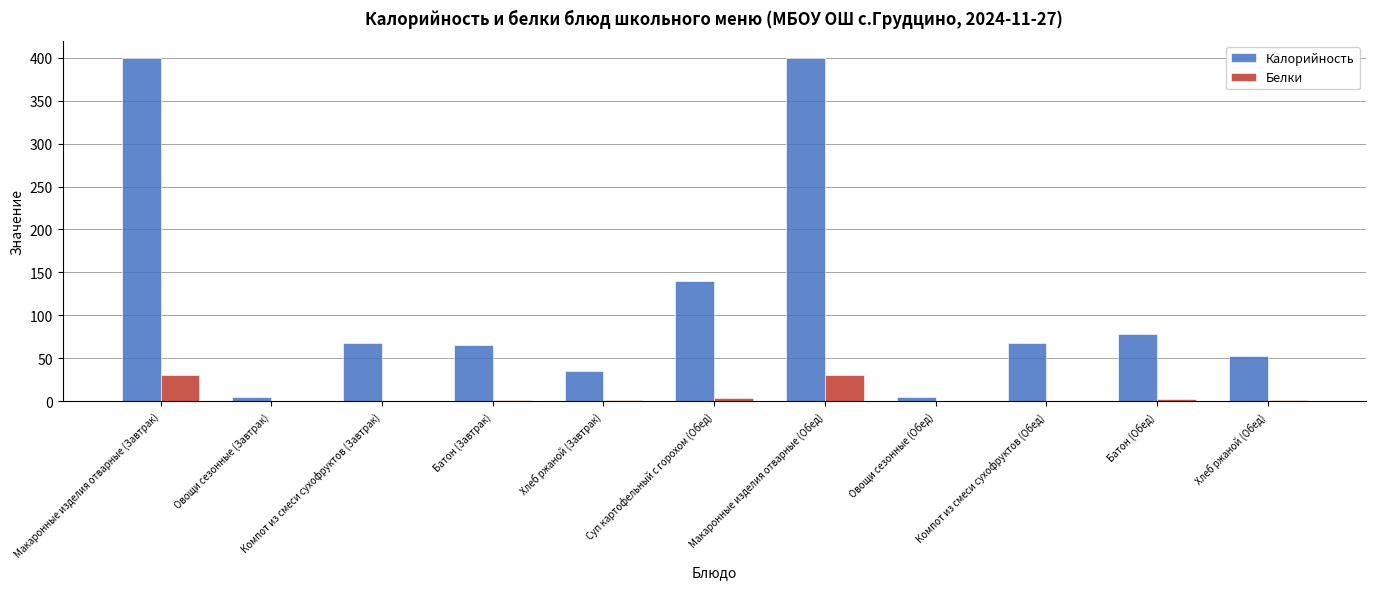

Which series changed the most between Макаронные изделия отварные (Завтрак) and Компот из смеси сухофруктов (Обед)?

Калорийность